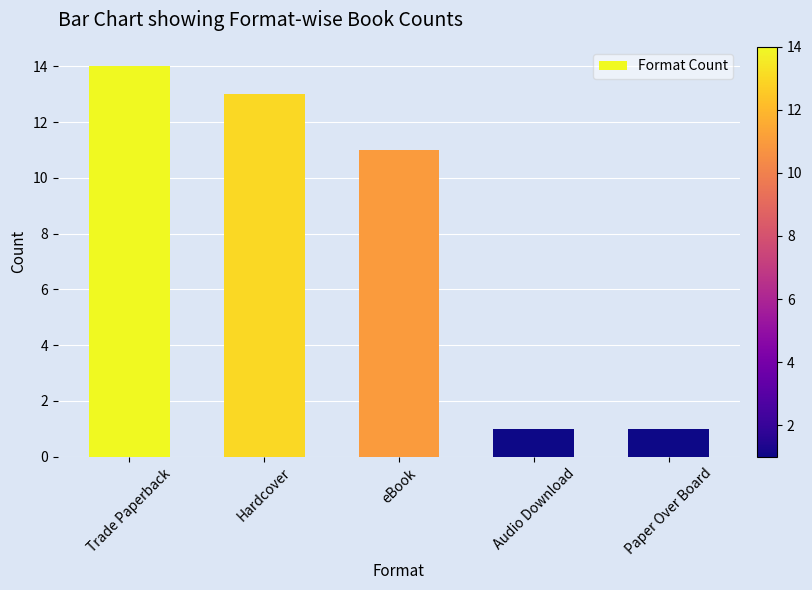

Reading left to right, transcribe all the data shown in this chart.

Trade Paperback=14	Hardcover=13	eBook=11	Audio Download=1	Paper Over Board=1